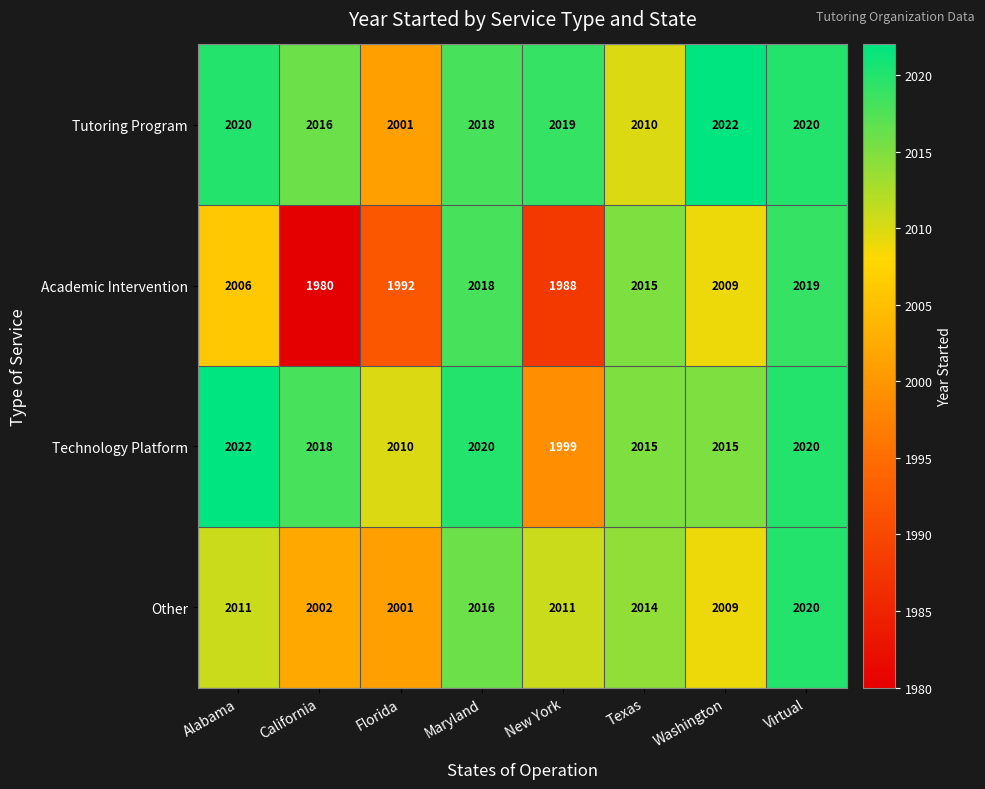

The value of Technology Platform at Texas is 2015. True or false?

True